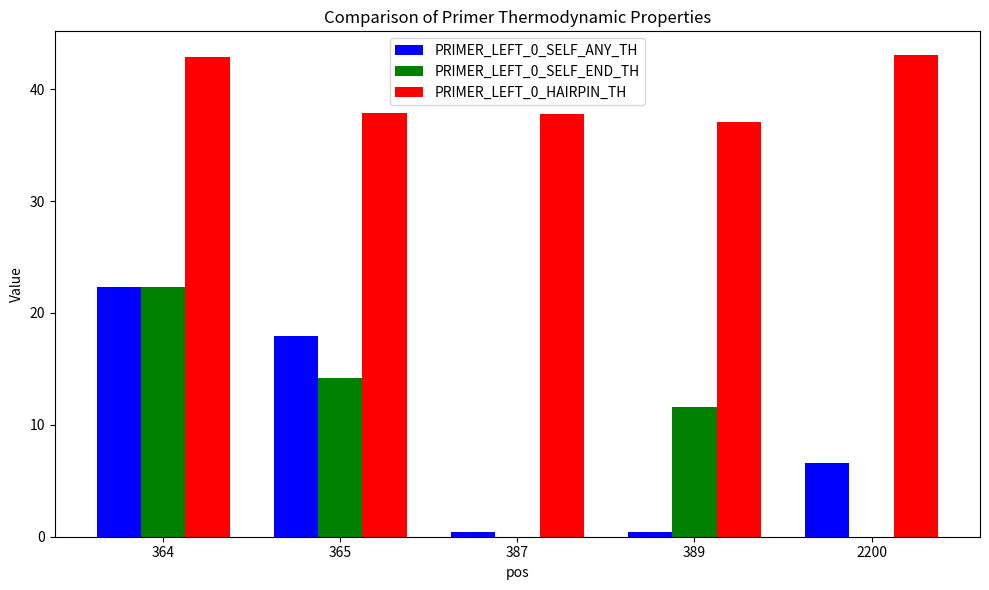

Is the value of PRIMER_LEFT_0_SELF_END_TH at 2200 greater than the value of PRIMER_LEFT_0_SELF_ANY_TH at 389?

No